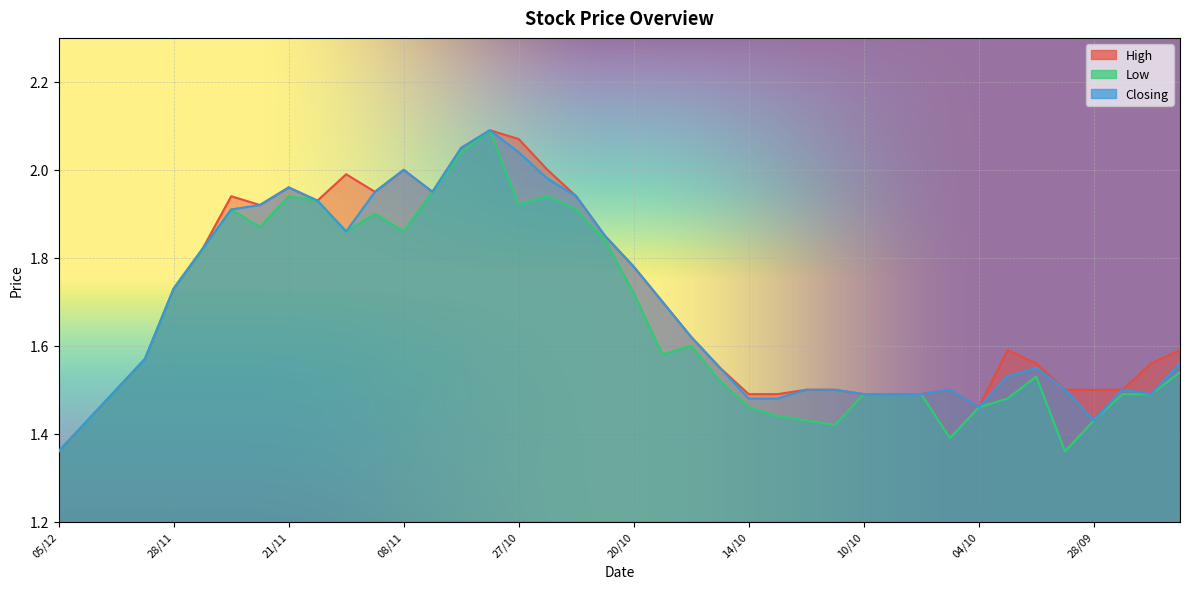

Does the chart display data point markers on the line(s)?

No